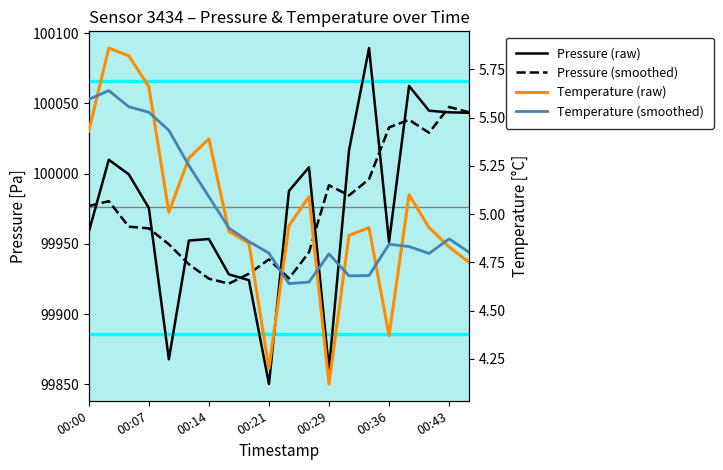

How many data points in Pressure (smoothed) are above 99976?

10